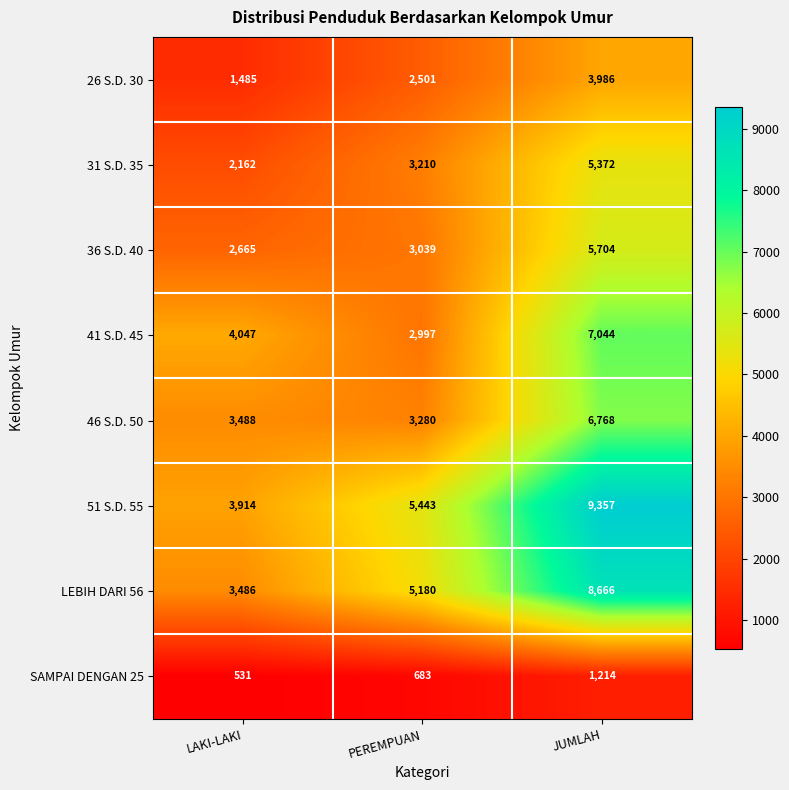

Which series has the largest total across all categories?

51 S.D. 55